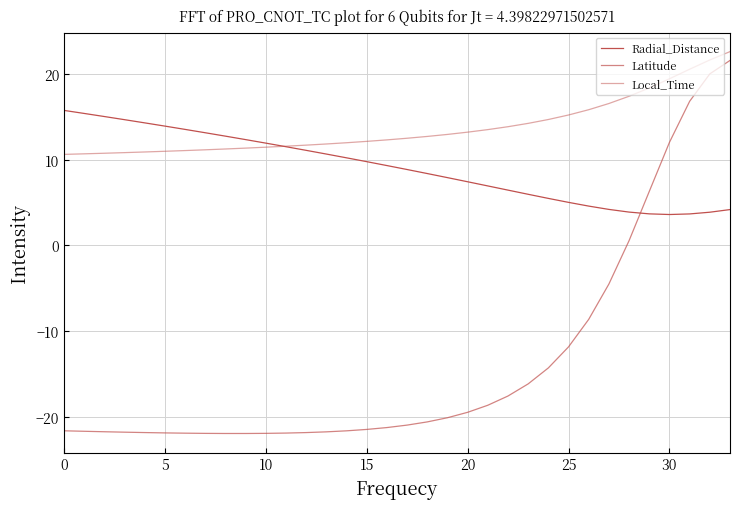

Where does the Latitude series first go above -20?

20